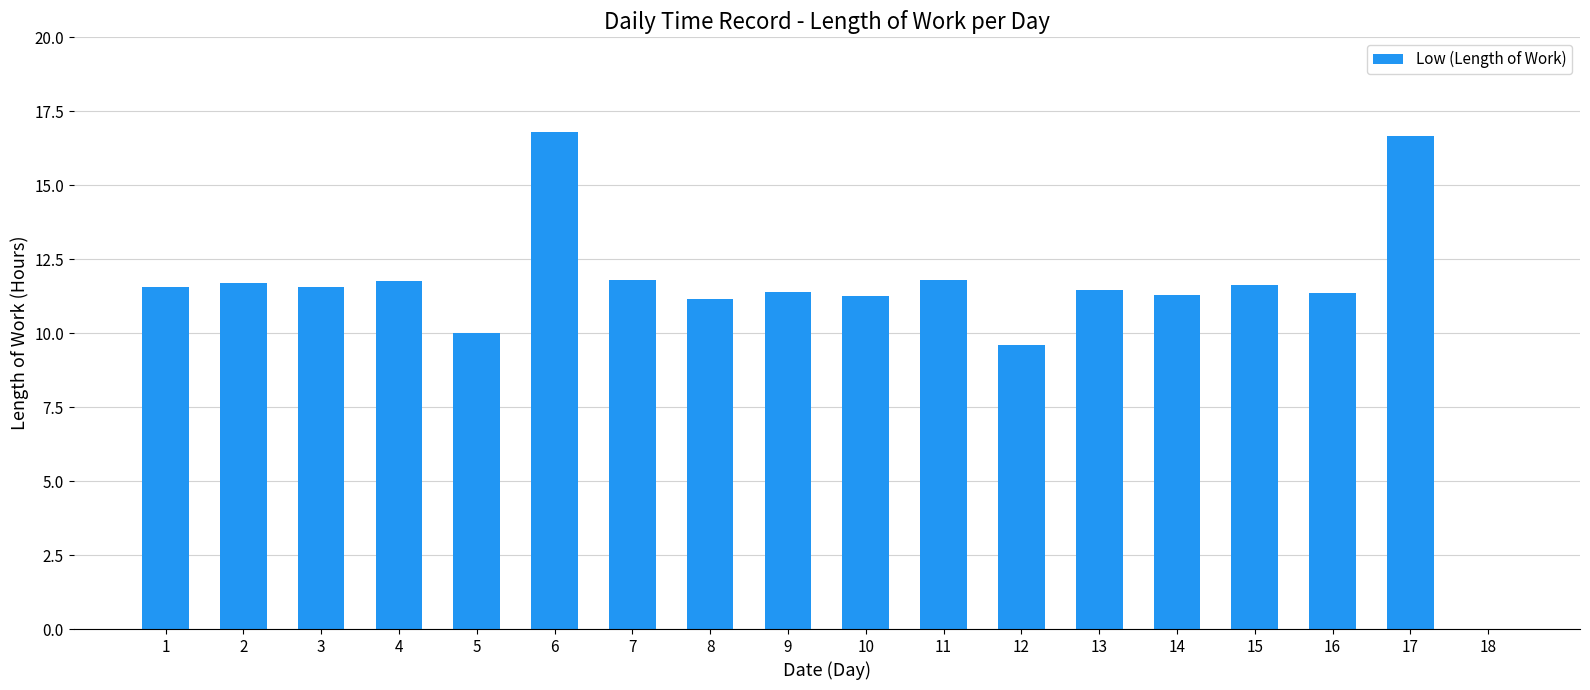

What is the greatest value displayed?

16.8